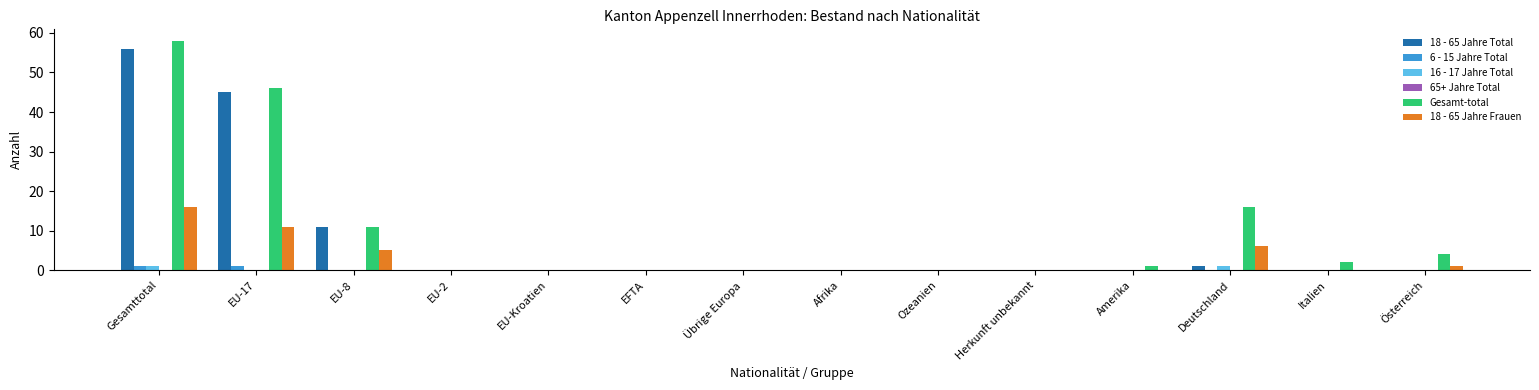

The value of 18 - 65 Jahre Total at Italien is -38. True or false?

False